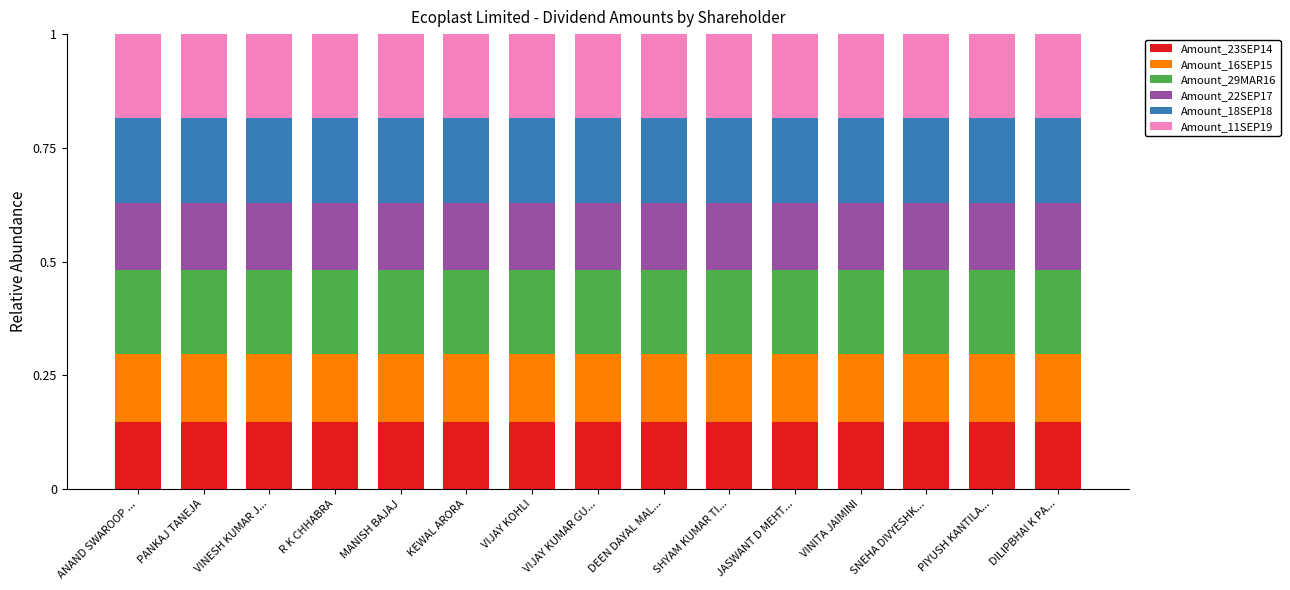

What is the total value across all series at VIJAY KOHLI?

1.0